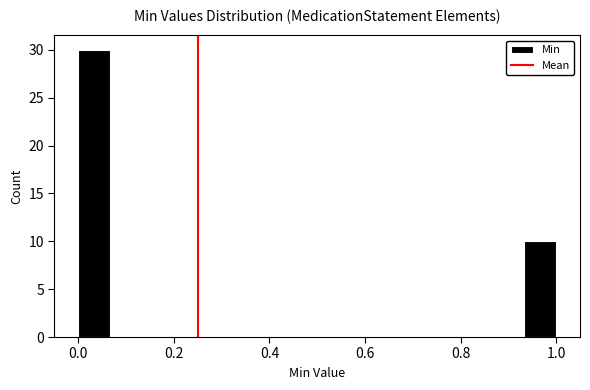

Read against the x-axis, roughly where is the centre of the tallest bar?

0.04